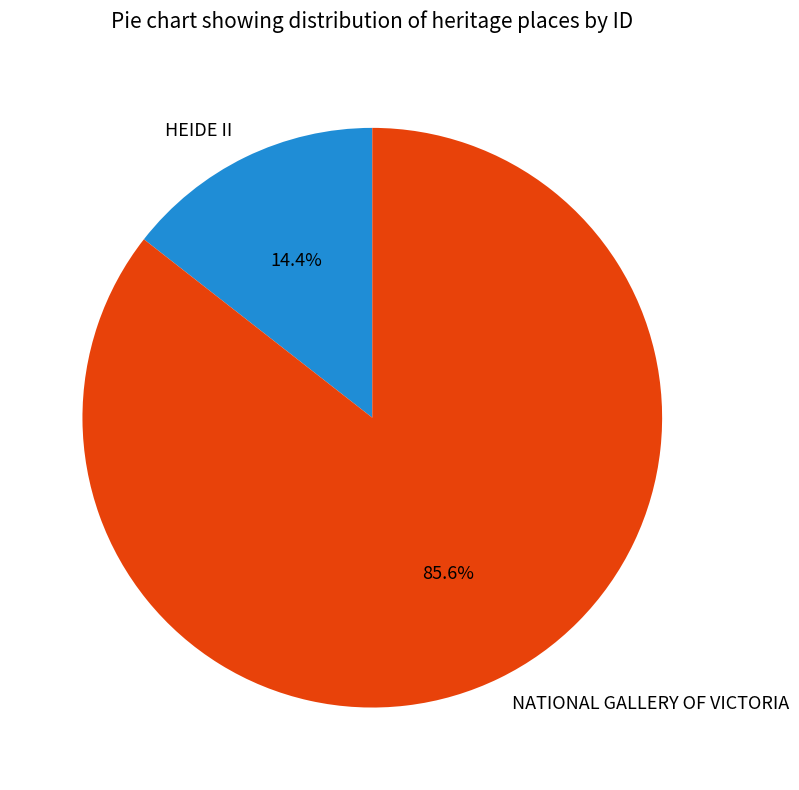

Which slice is the smallest?

HEIDE II